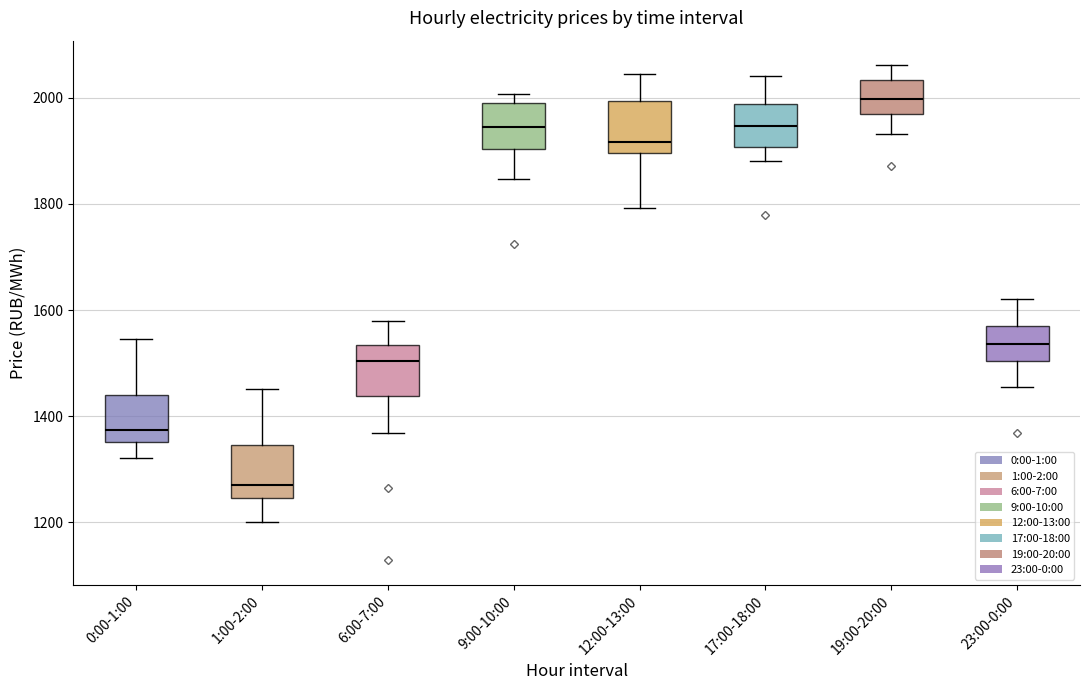

Reading left to right, read every box against the y-axis: the position of its median line, the range the box covers, and the ends of its whiskers. The values are not printed on the chart, so give them approximately, as read against the axis.

0:00-1:00: median 1380, box 1360 to 1440, whiskers 1320 to 1540
1:00-2:00: median 1280, box 1240 to 1340, whiskers 1200 to 1460
6:00-7:00: median 1500, box 1440 to 1540, whiskers 1360 to 1580
9:00-10:00: median 1940, box 1900 to 2000, whiskers 1840 to 2000 (just above the box's upper edge)
12:00-13:00: median 1920, box 1900 to 2000, whiskers 1800 to 2040
17:00-18:00: median 1940, box 1900 to 1980, whiskers 1880 to 2040
19:00-20:00: median 2000, box 1960 to 2040, whiskers 1940 to 2060
23:00-0:00: median 1540, box 1500 to 1560, whiskers 1460 to 1620